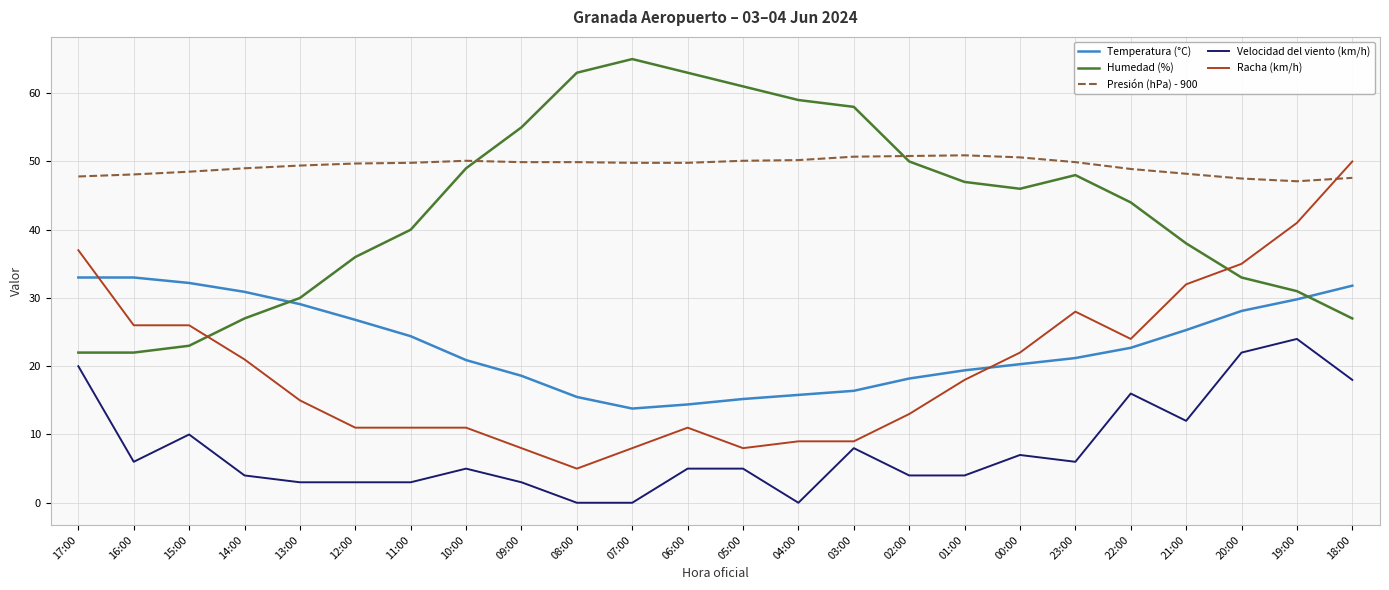

Where does the Velocidad del viento (km/h) series first go above 5?

17:00